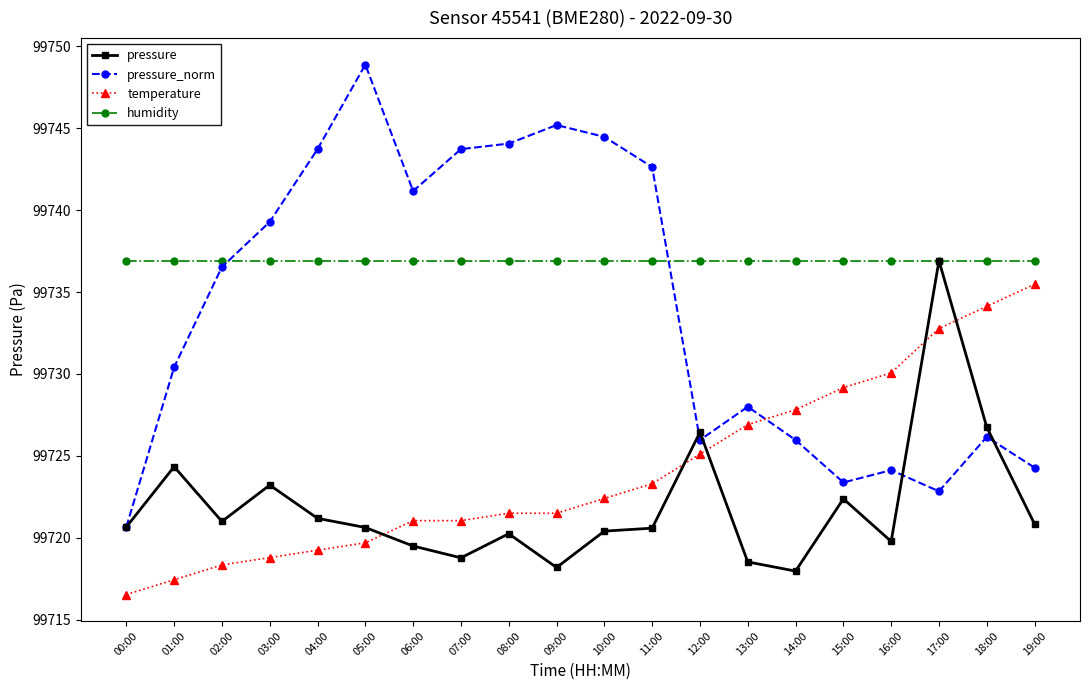

At which category does the chart reach its minimum across all series?

00:00